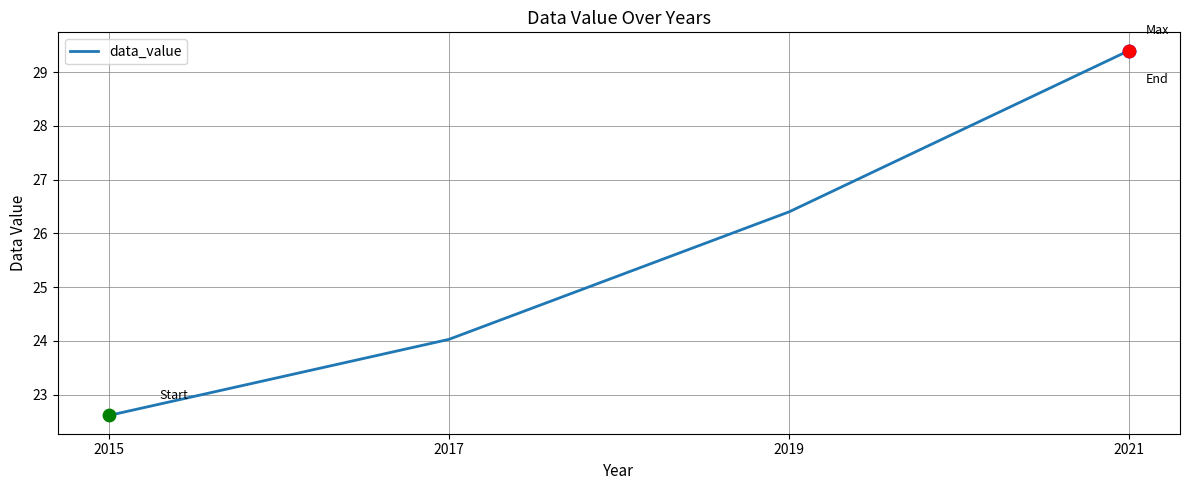

What is the change in value from 2015 to 2017?

+1.4